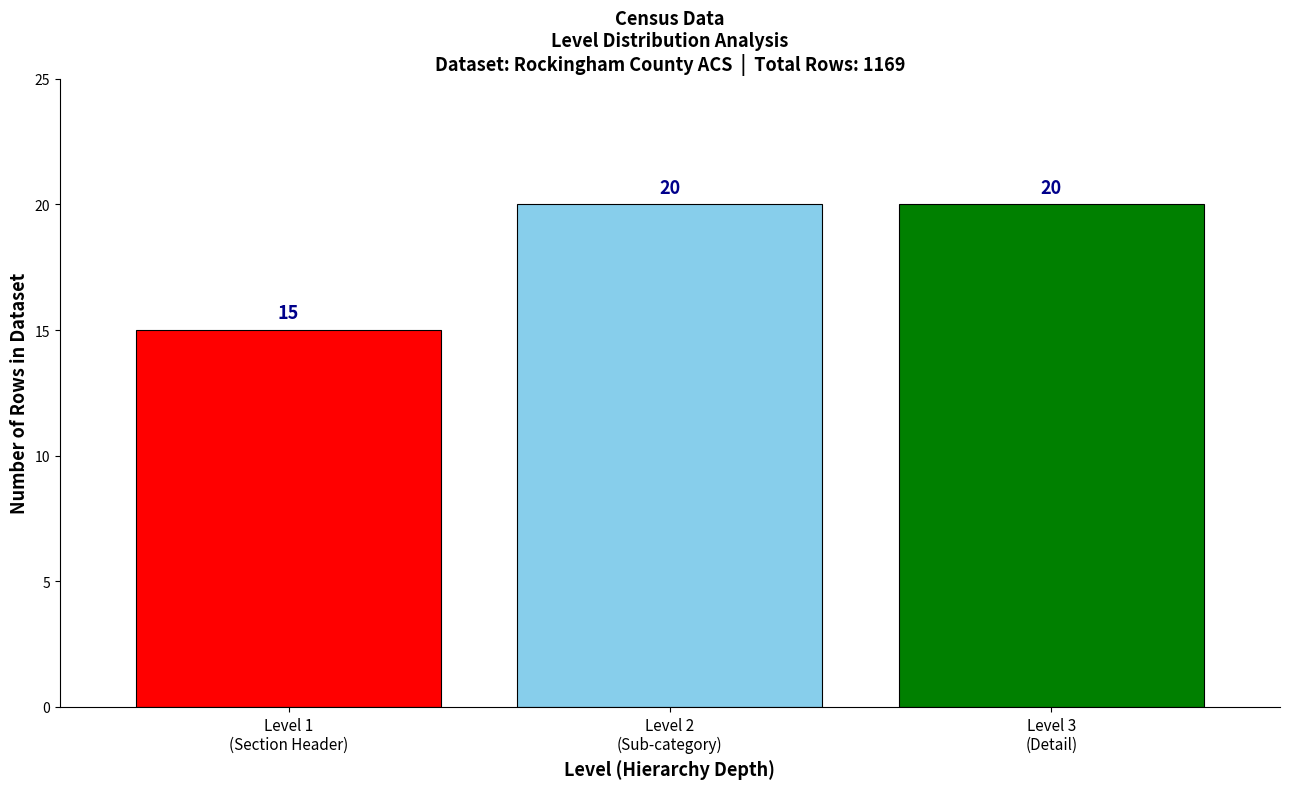

Reading left to right, extract all data points from this chart.

15	20	20